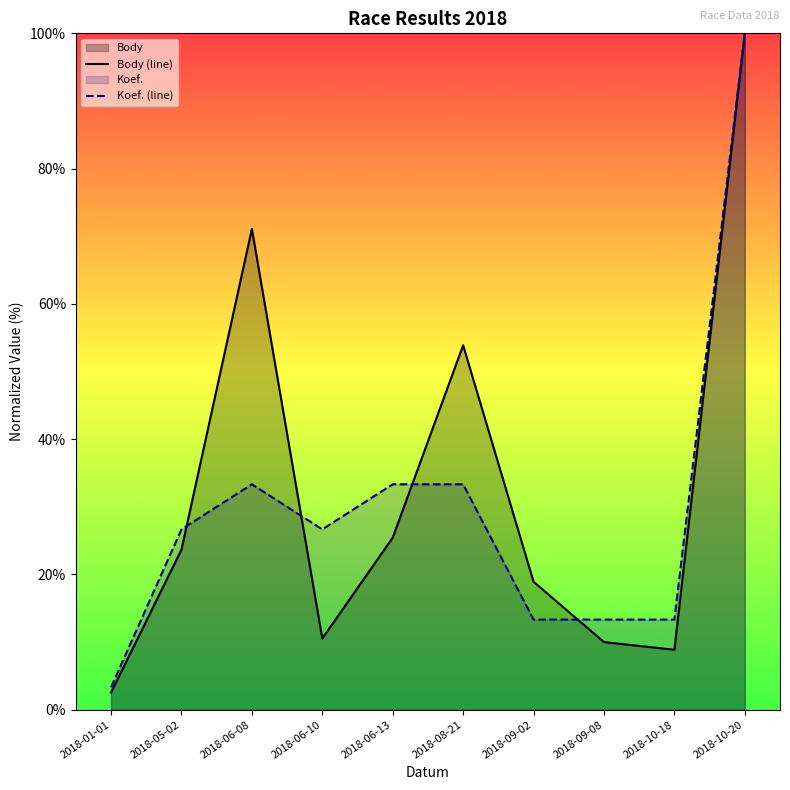

What is the approximate value of Body at 2018-06-10?

10.5